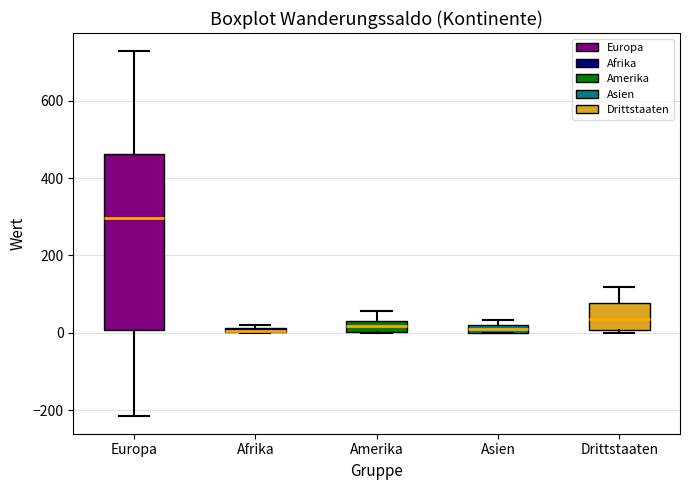

Where is the upper edge of the box for Drittstaaten on the y-axis? The values are not printed on the chart, so give them approximately, as read against the axis.

80